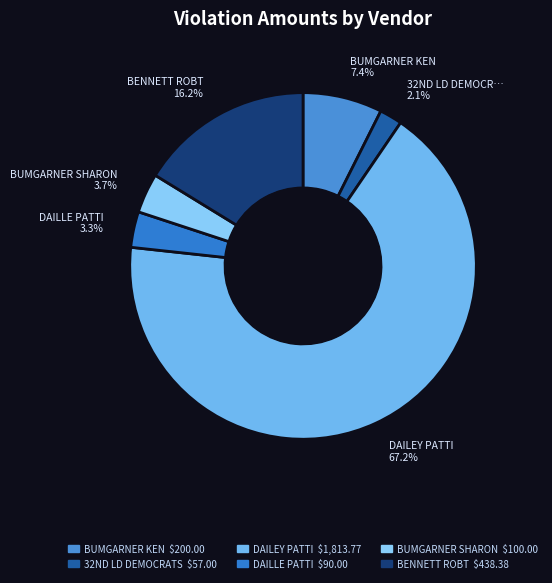

How many segments does this pie chart have?

6